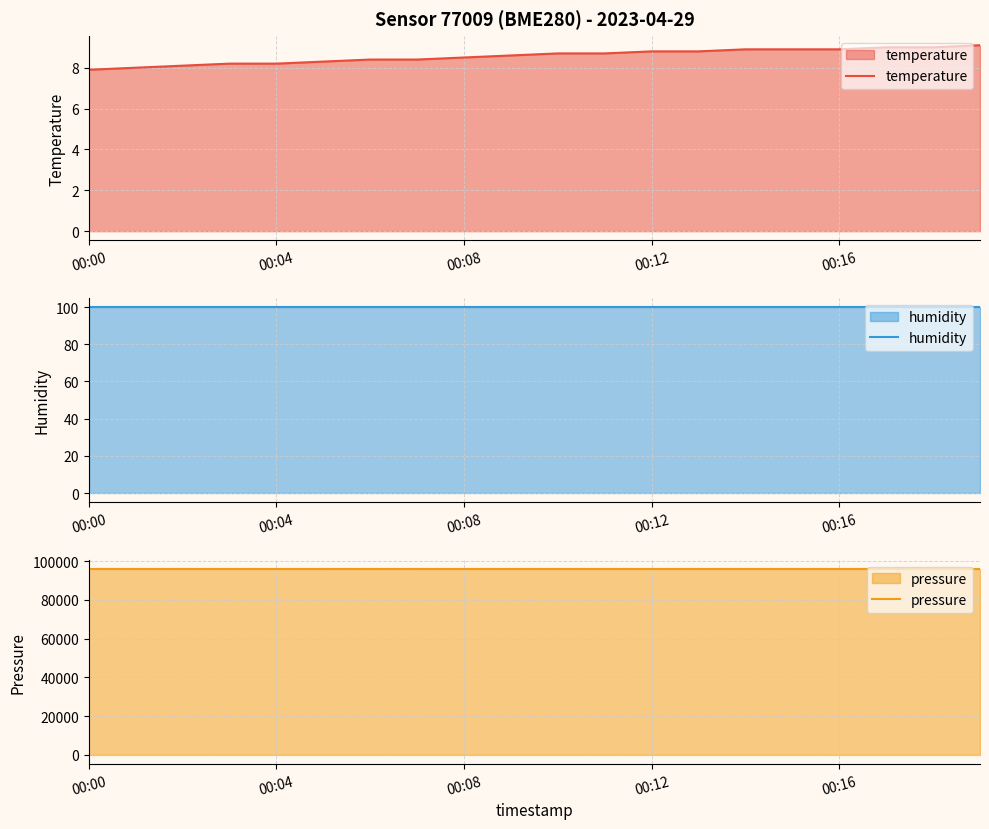

Count the number of data series in this chart.

3